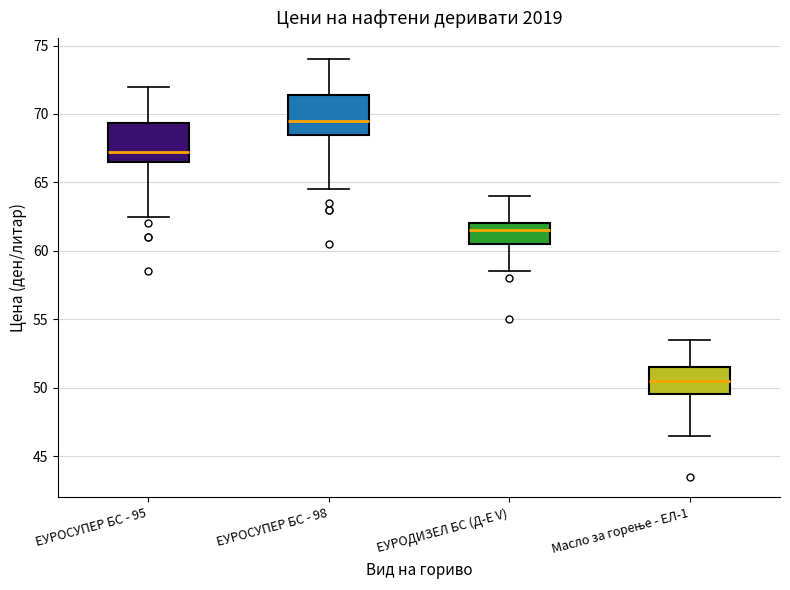

Which box has the lowest median line?

Масло за горење - ЕЛ-1